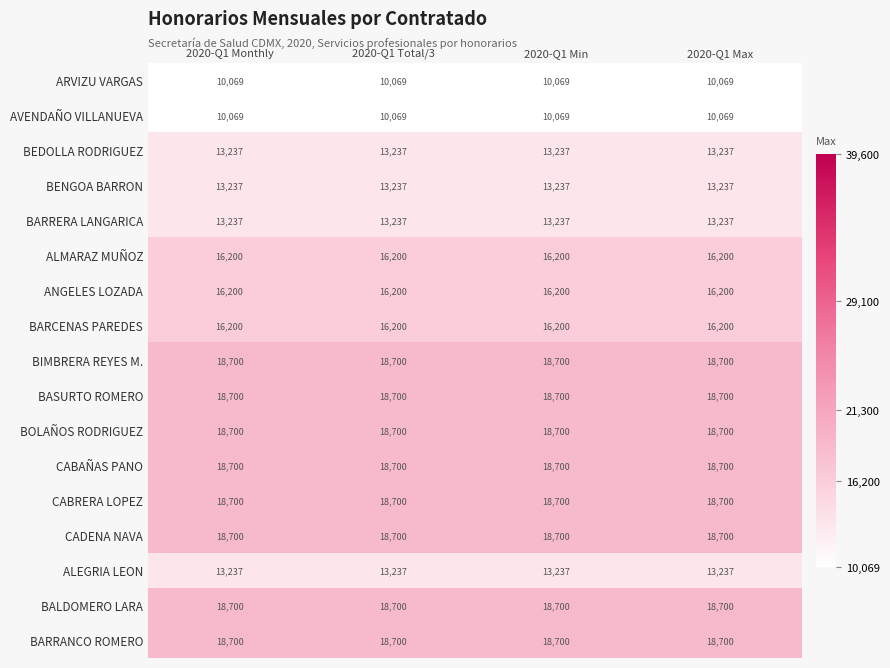

At how many categories does at least one series exceed 15166?

4